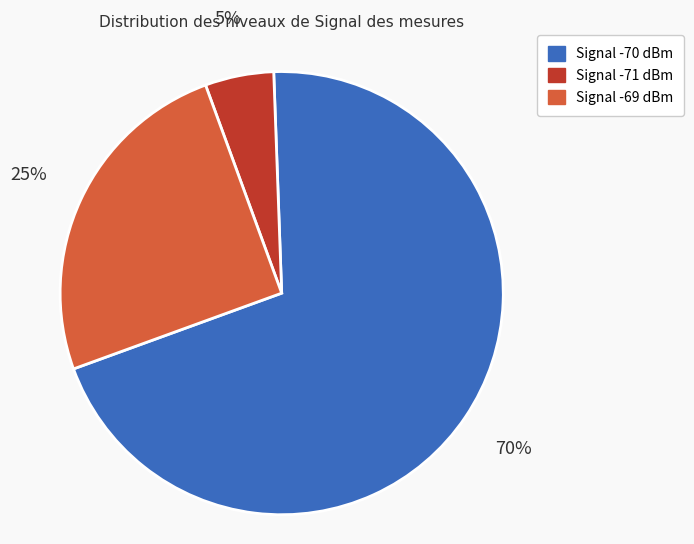

Is there a majority slice in this chart?

Yes